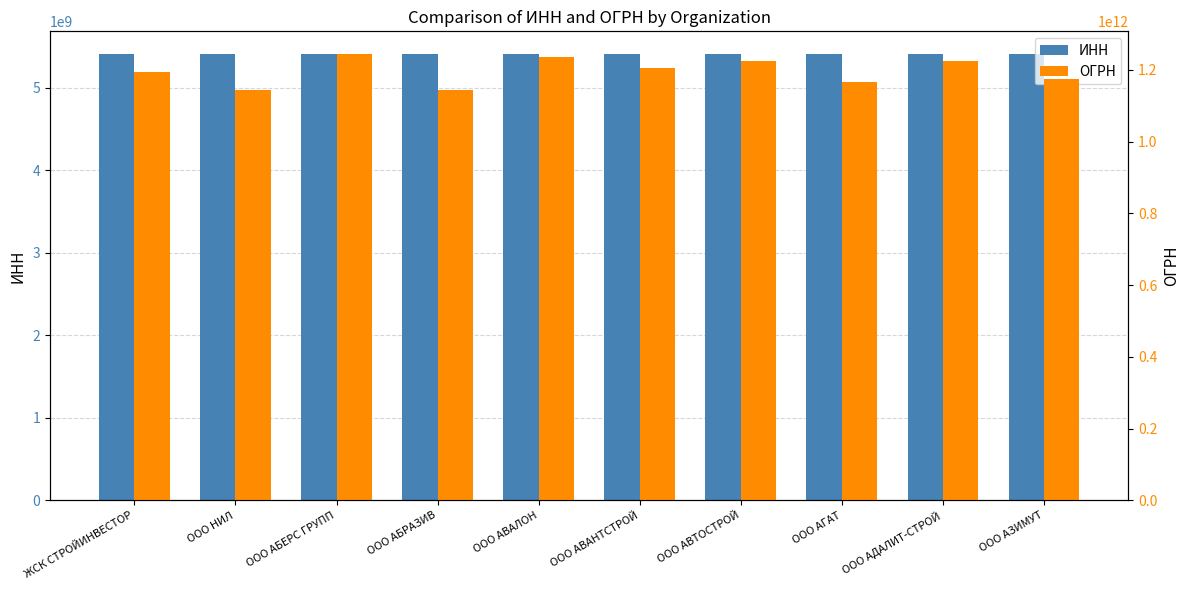

Are the bars grouped side by side (vs. stacked)?

Yes